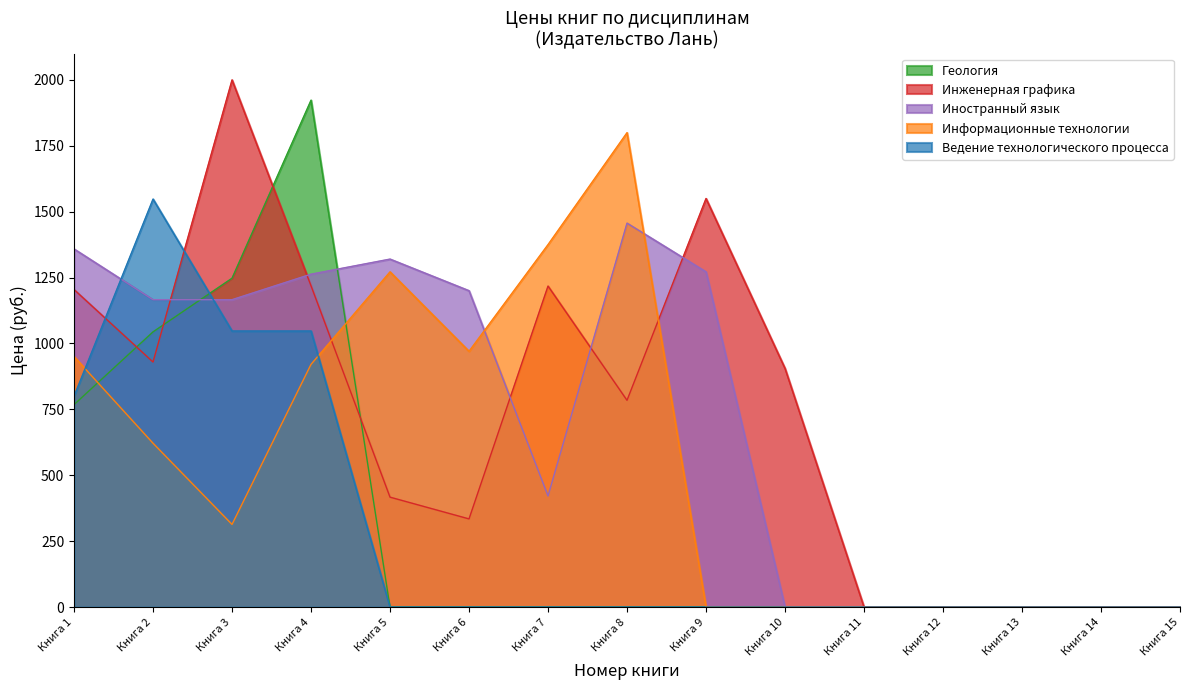

True or false: Ведение технологического процесса has more than 1 points higher than both neighbors.

False